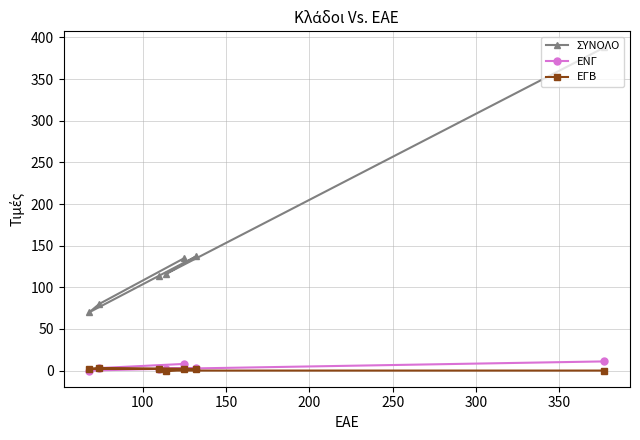

Which series has the widest spread of values?

ΣΥΝΟΛΟ